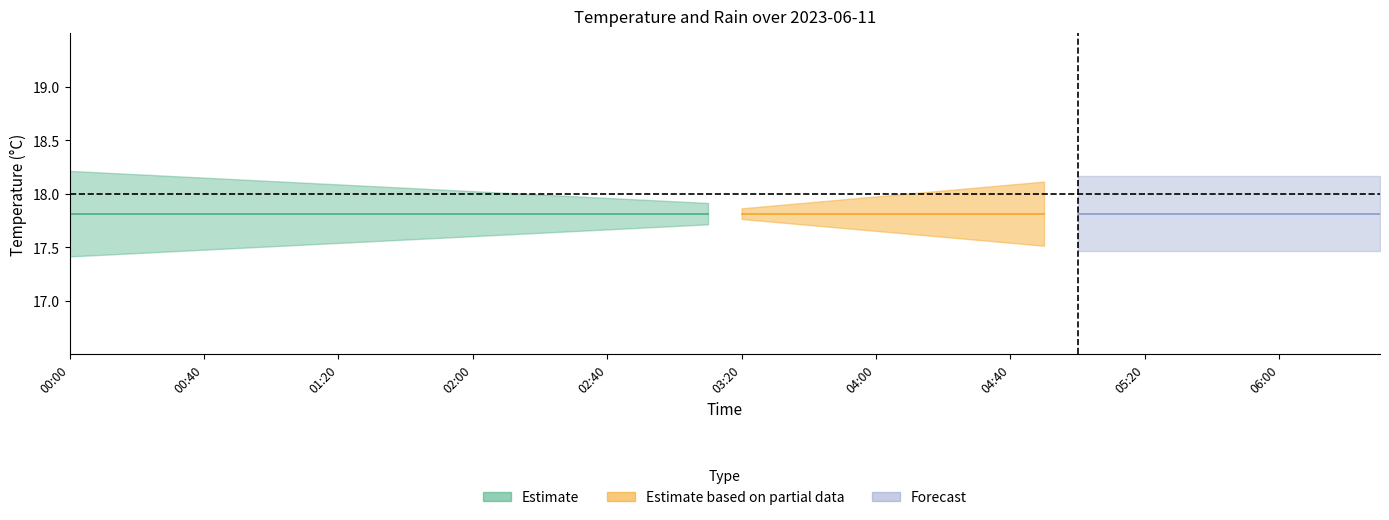

What is the label of the 28th point from the left?

04:30